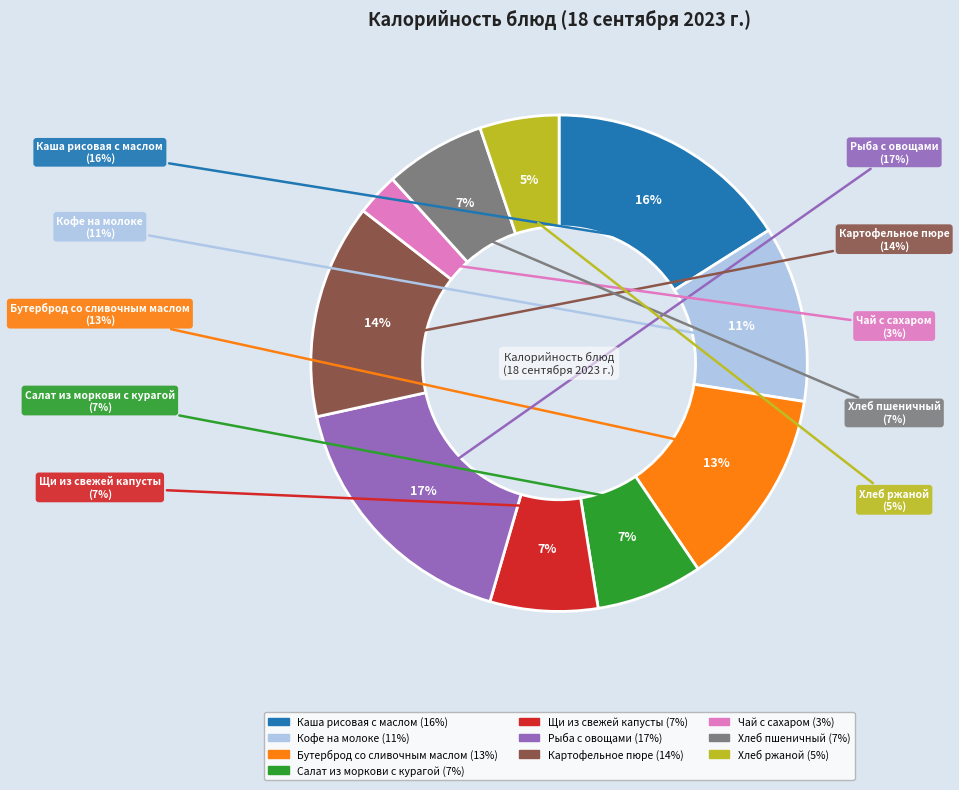

What percentage is NOT represented by Бутерброд со сливочным маслом?

86.9%